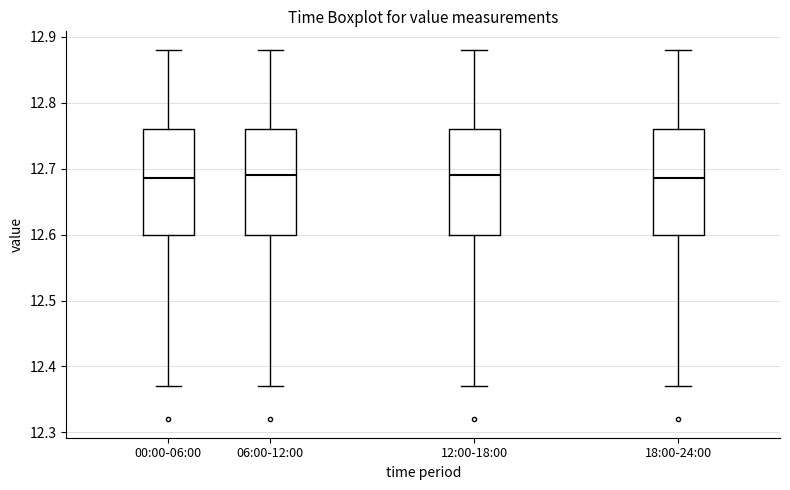

Where is the lower edge of the box for 00:00-06:00 on the y-axis? The values are not printed on the chart, so give them approximately, as read against the axis.

12.60